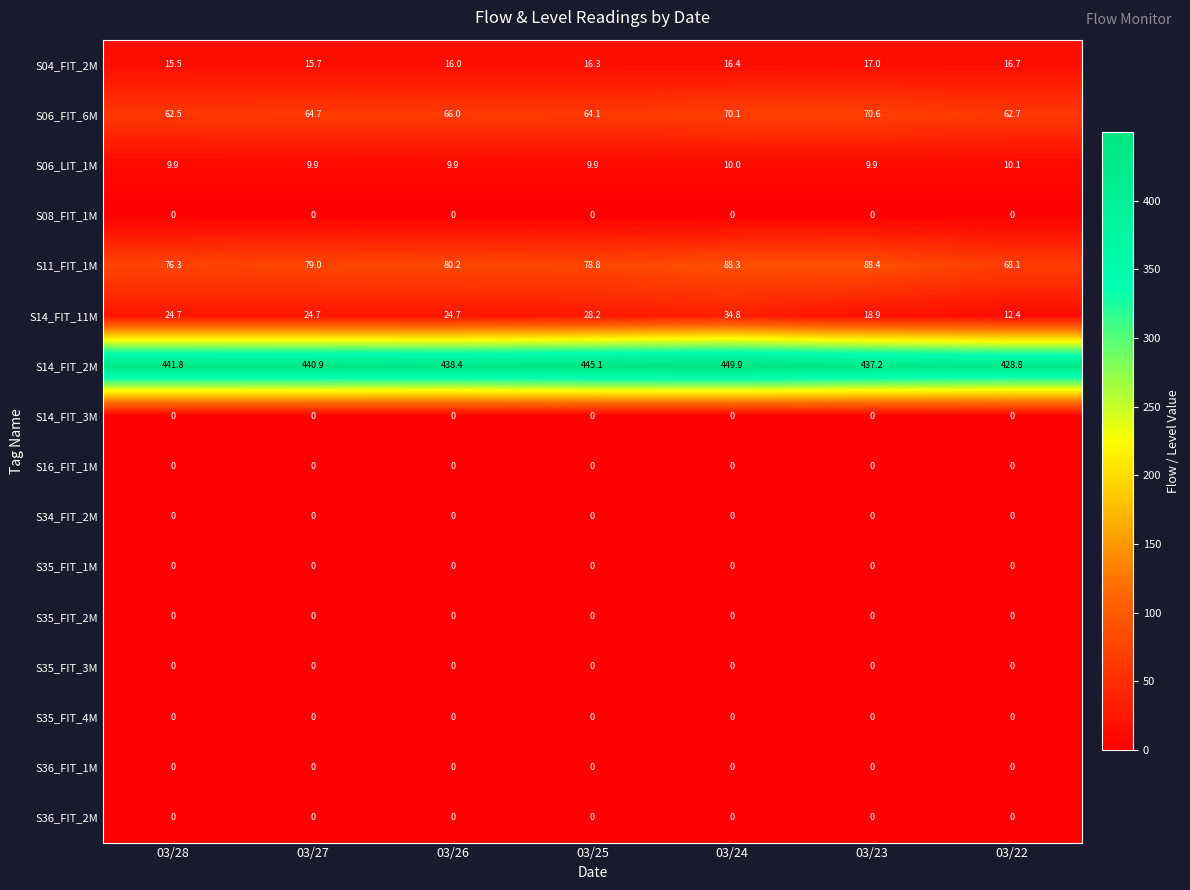

True or false: S04_FIT_2M has a value of 16.3 at 03/25.

True